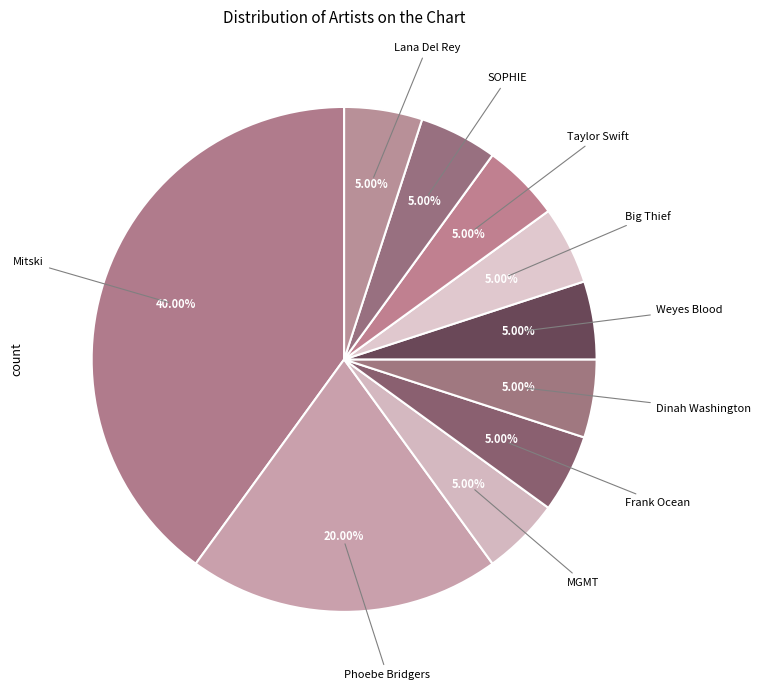

Count the number of slices in the pie.

10